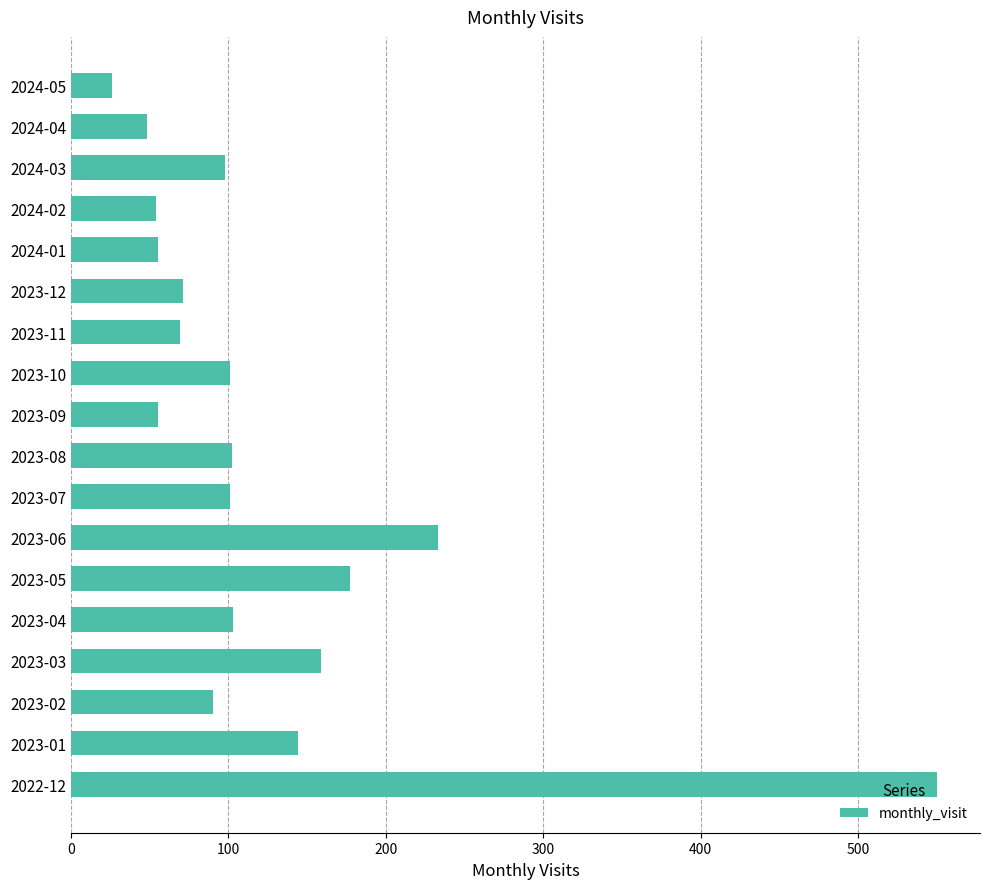

What is the smallest value displayed?

26